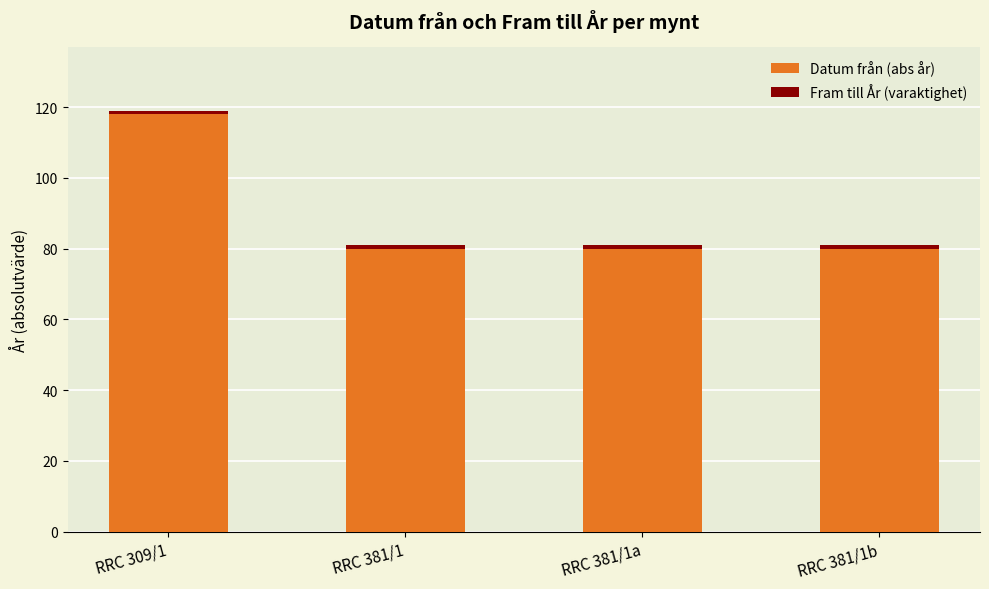

At which label does Datum från (abs år) reach its peak?

RRC 309/1